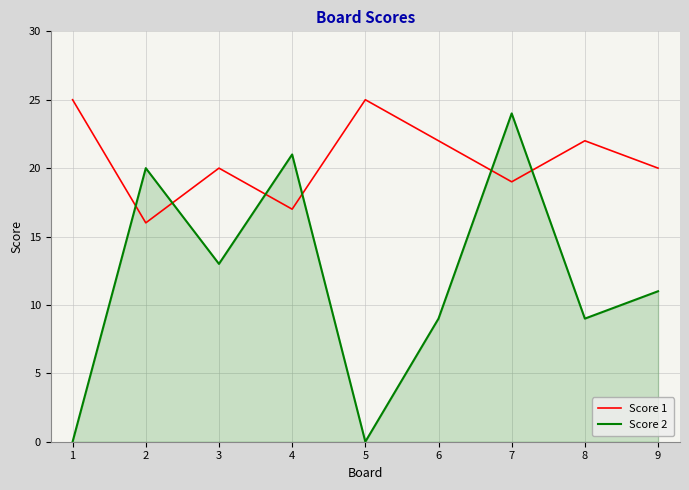

What is the spread (max minus min) of values at 9?

9